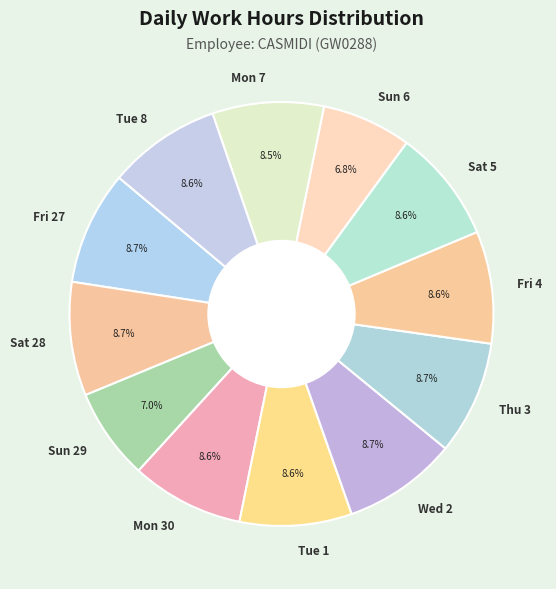

Does any single category account for the majority?

No